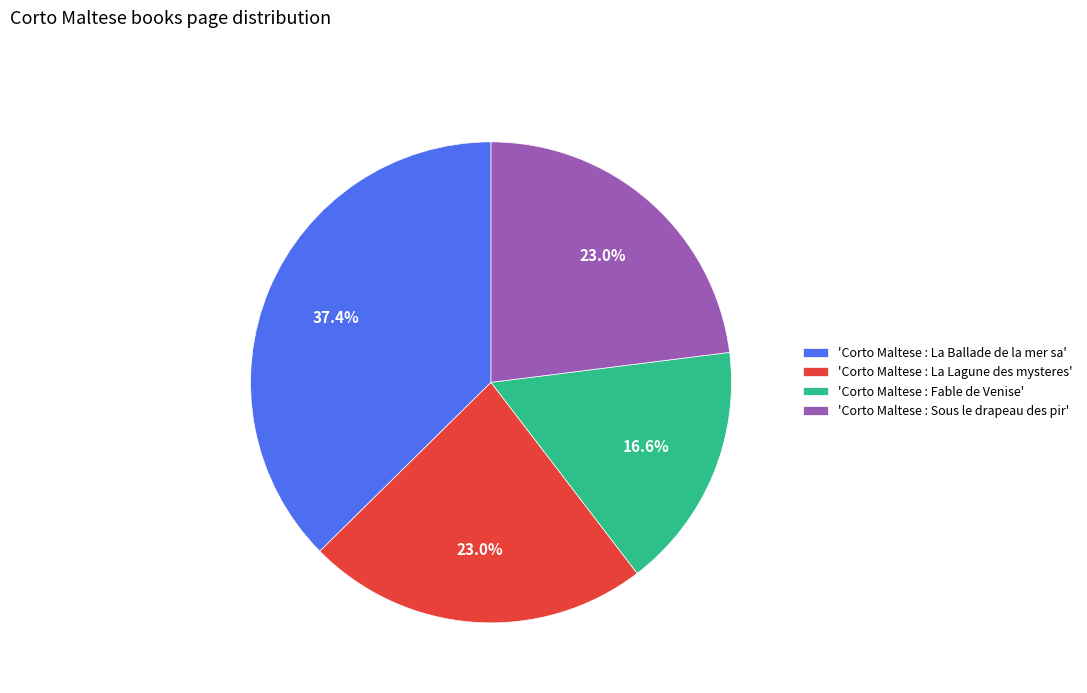

Approximately how many times larger is the value at 'Corto Maltese : La Ballade de la mer sa' compared to 'Corto Maltese : Fable de Venise'?

2.3